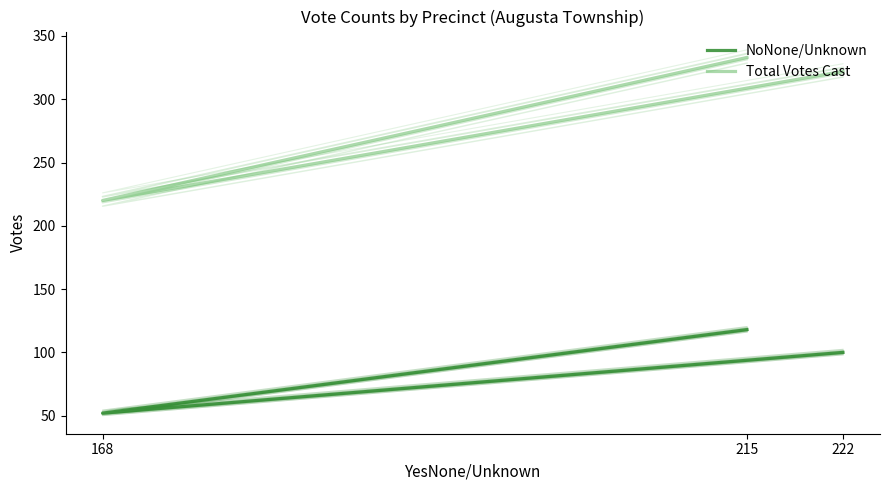

Is it true that Total Votes Cast equals 322 at 222?

True